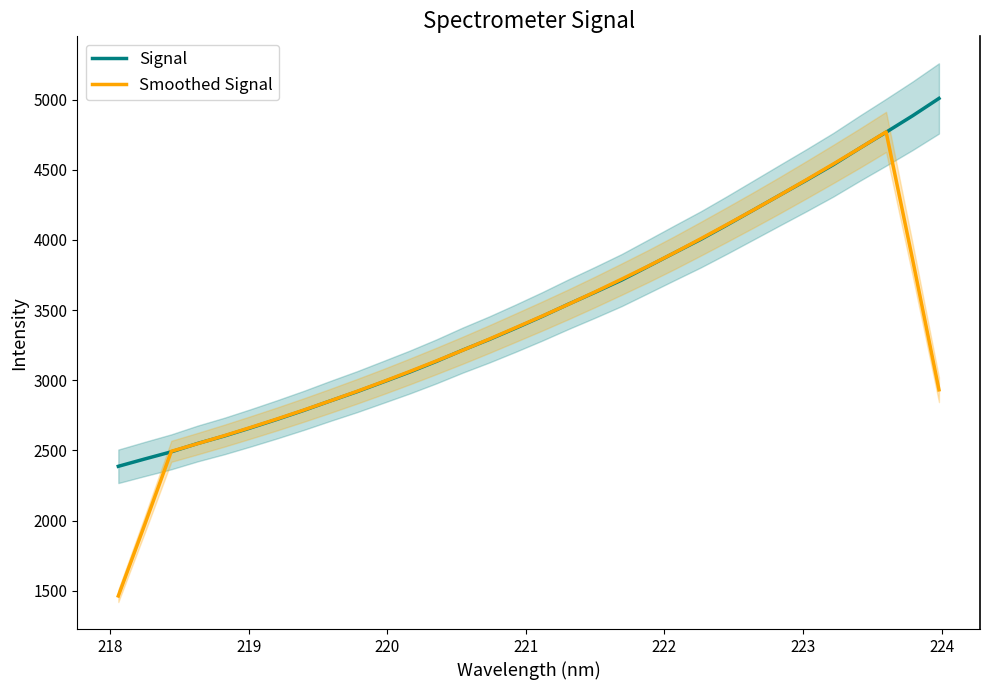

What is the minimum value for Smoothed Signal?

1463.1